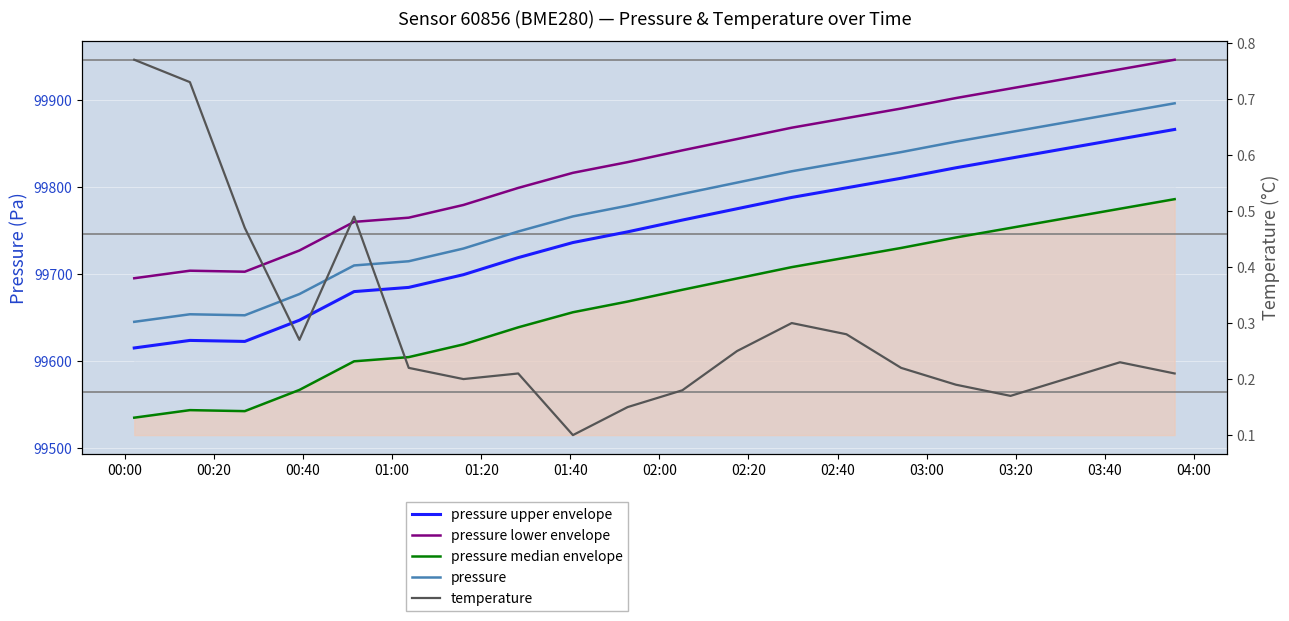

What is the sum of all pressure values?

1994930.7